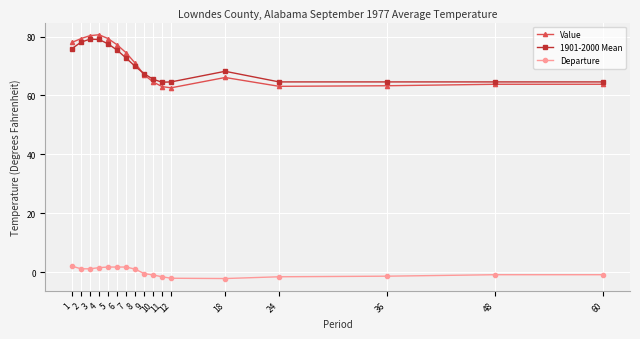

Which series changed the most between 6 and 10?

Value